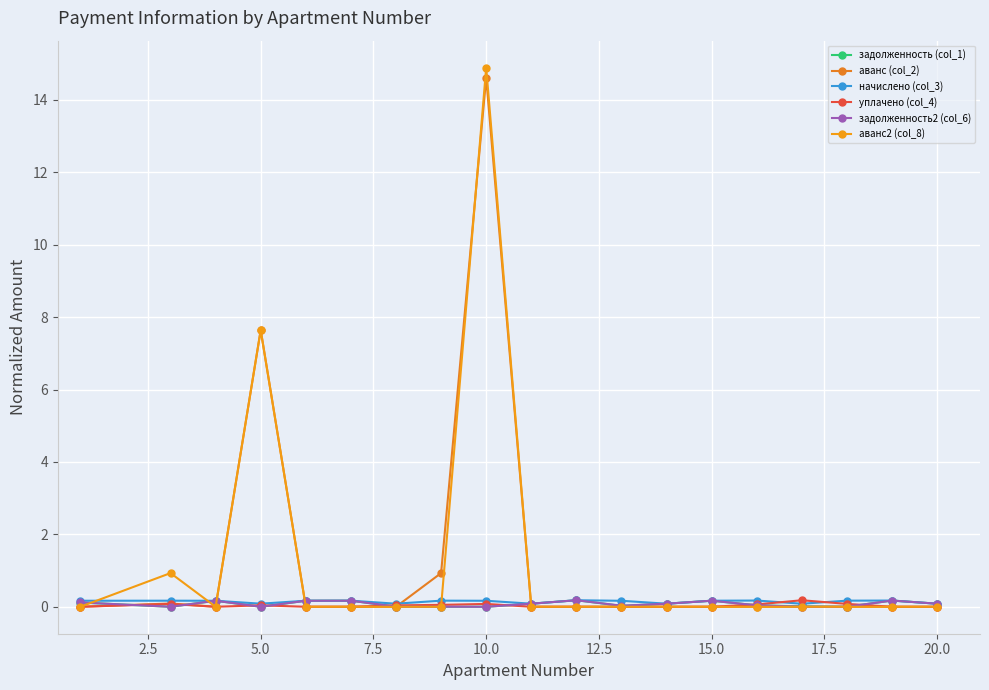

How many categories are shown in the chart?

19